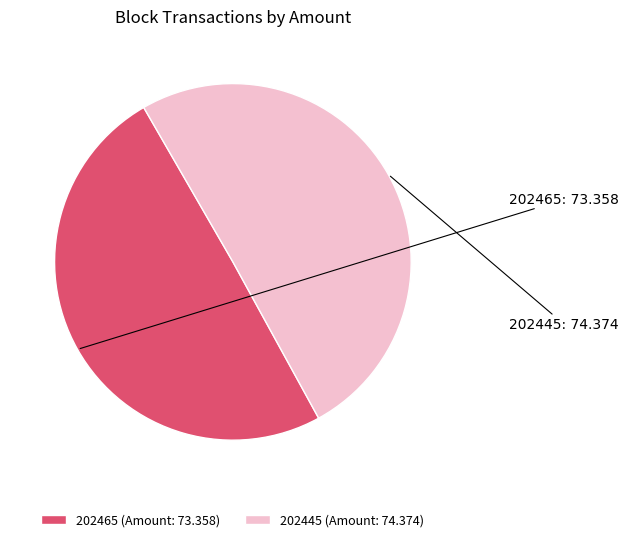

How many segments does this pie chart have?

2